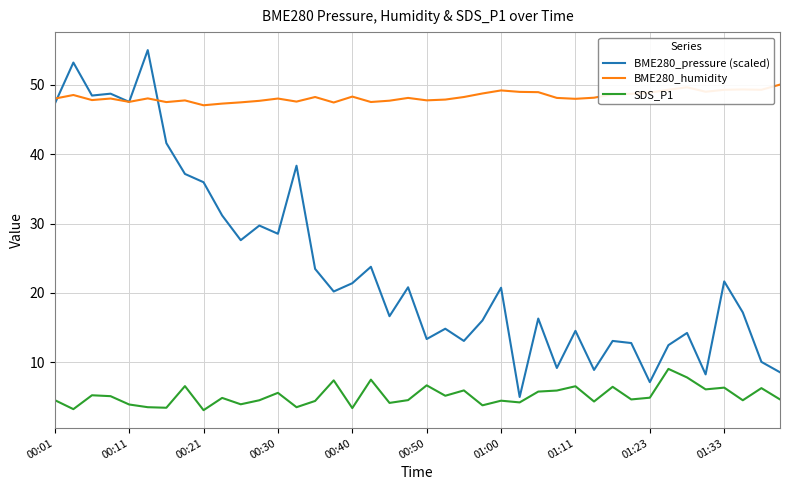

True or false: SDS_P1 and BME280_humidity intersect in this chart.

False